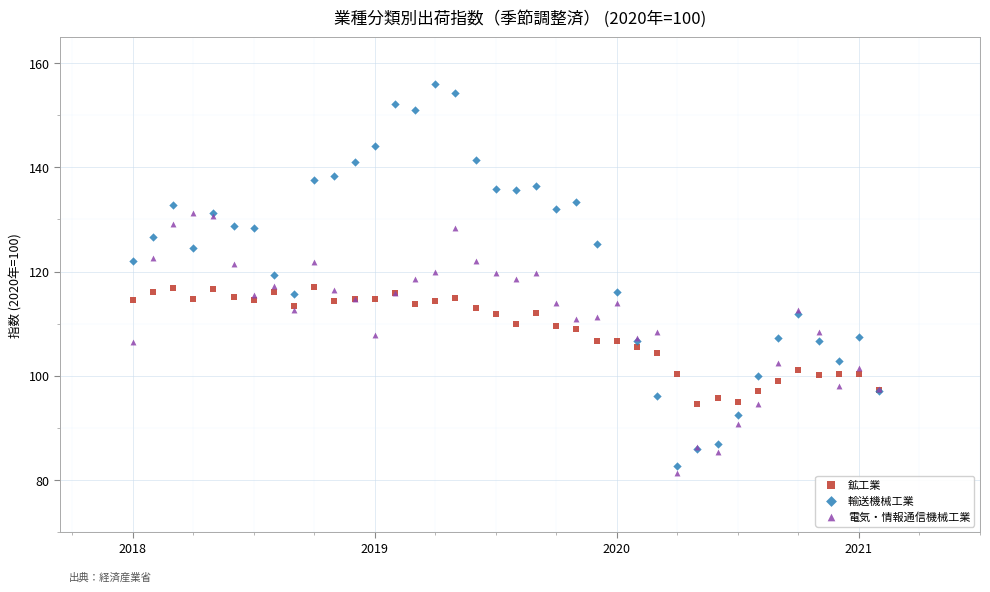

Which series reaches the maximum Y coordinate?

輸送機械工業